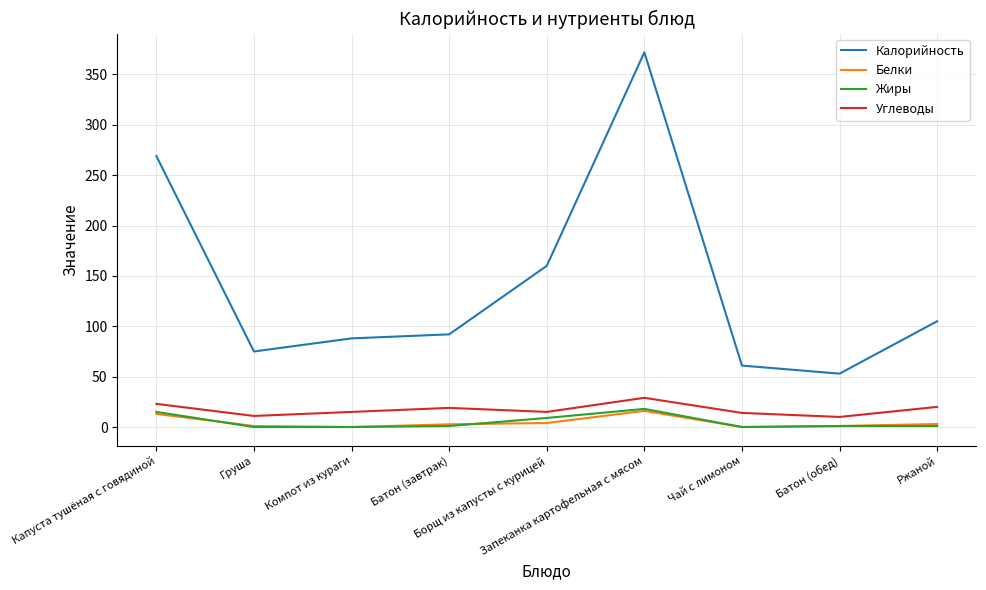

How many lines are shown in the chart?

4